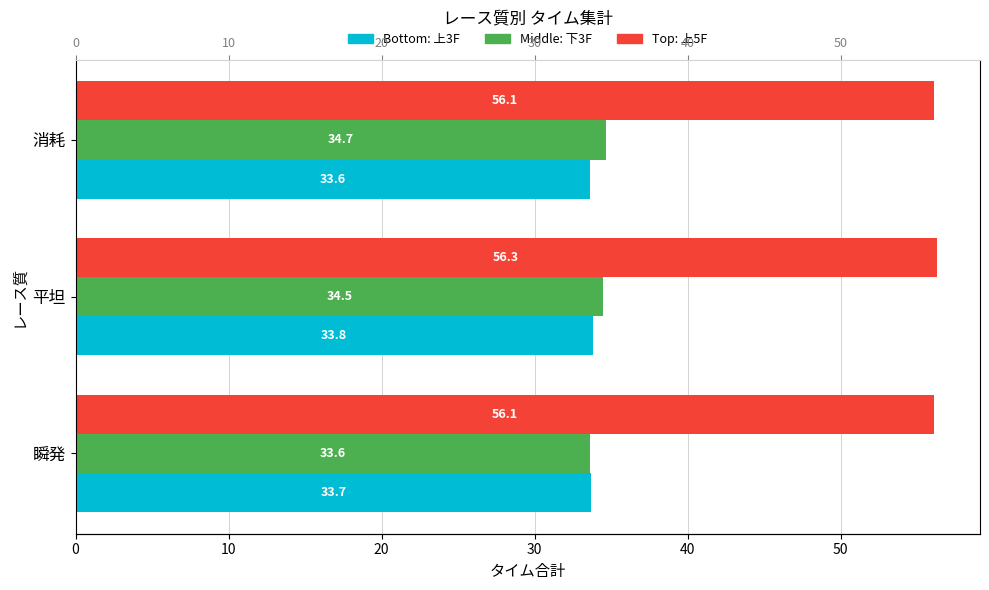

How many 下3F values are between 33 and 34?

1